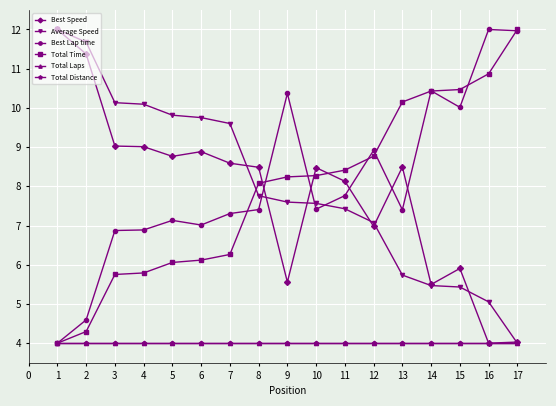

What is the difference between the highest and lowest values at 14?

6.4